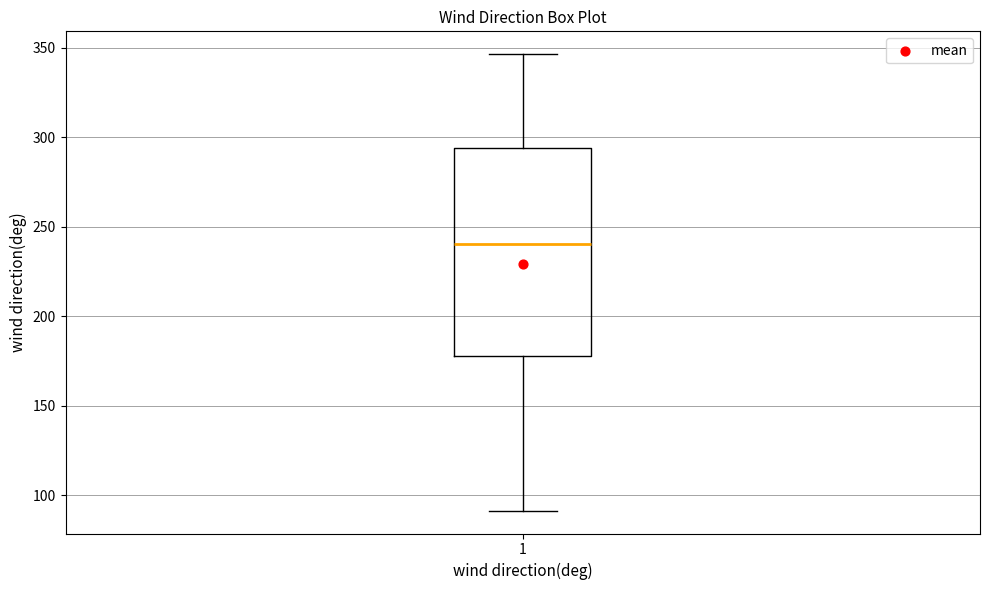

Where does the upper whisker of the box at x = 1 end on the y-axis? The values are not printed on the chart, so give them approximately, as read against the axis.

345